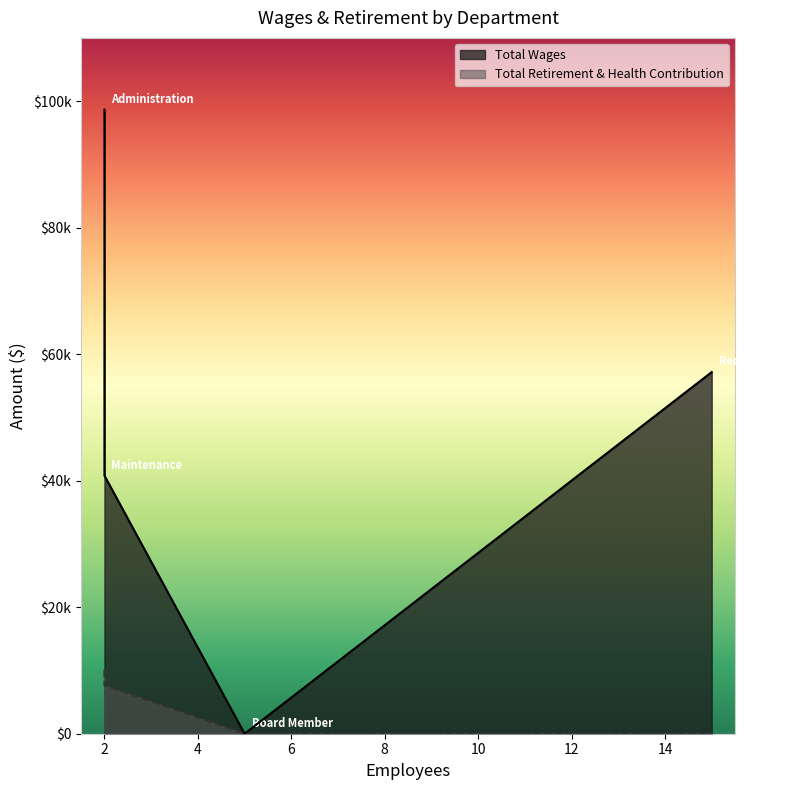

Between Maintenance and Recreation, which is larger?

Recreation